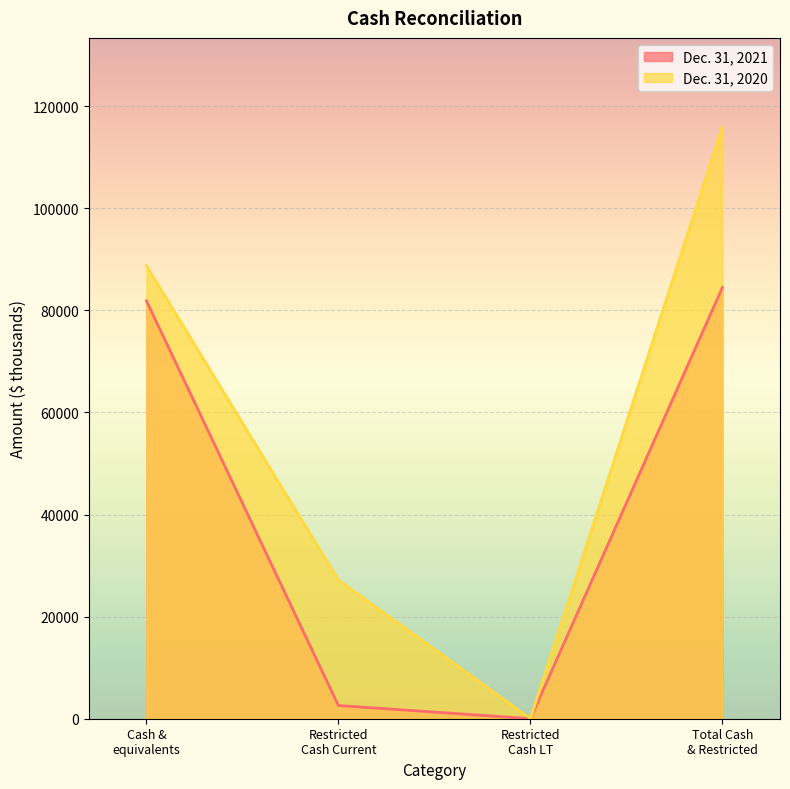

True or false: Dec. 31, 2020 and Dec. 31, 2021 intersect in this chart.

False